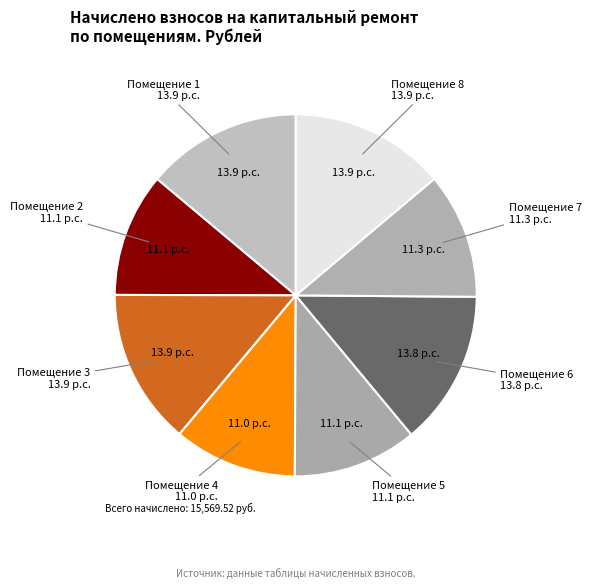

Which slice is the smallest?

4